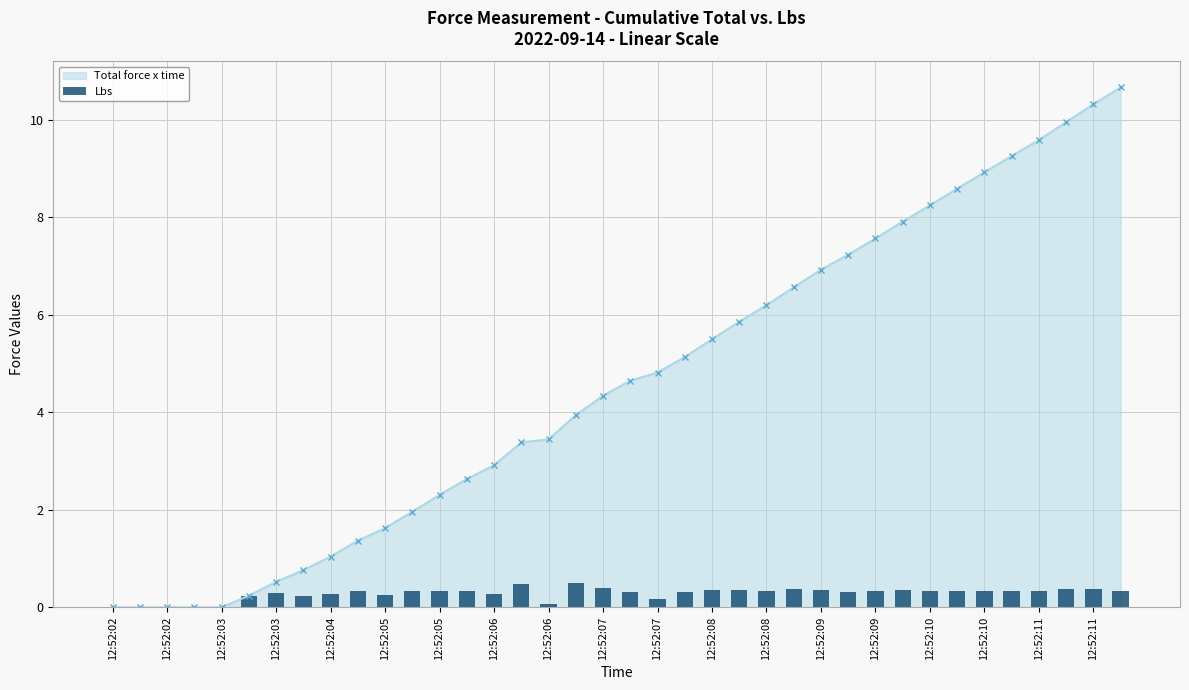

Which category has the lowest value across all series?

12:52:02